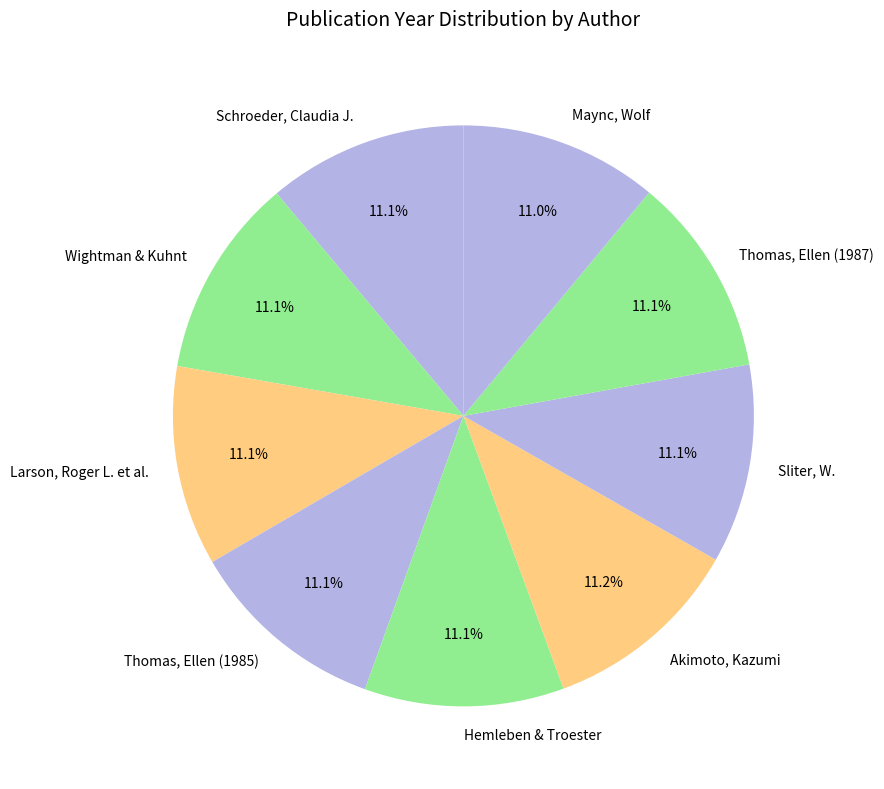

Count the number of slices in the pie.

9